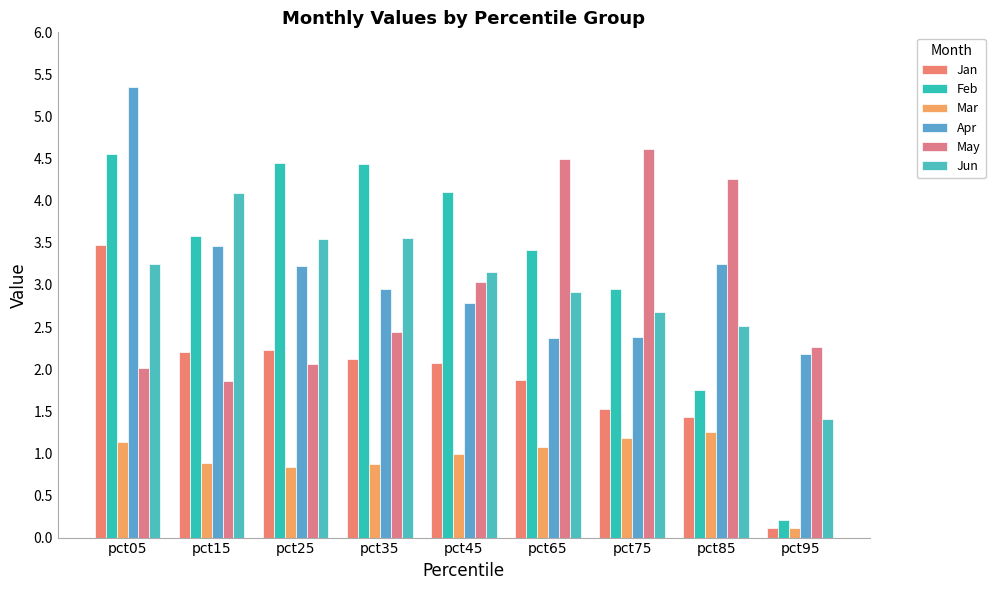

What is the total value across all series at pct25?

16.4